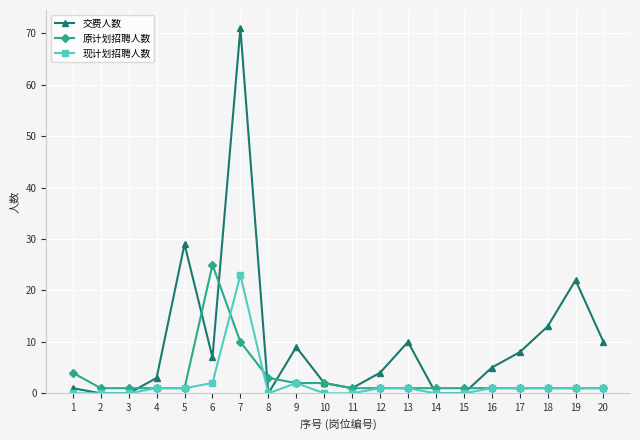

Between which two adjacent categories do 交费人数 and 原计划招聘人数 first intersect?

3 and 4